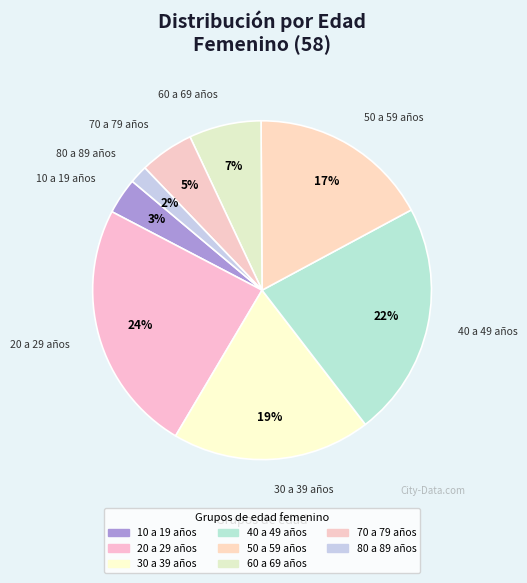

Is there any slice that represents more than half of the pie?

No